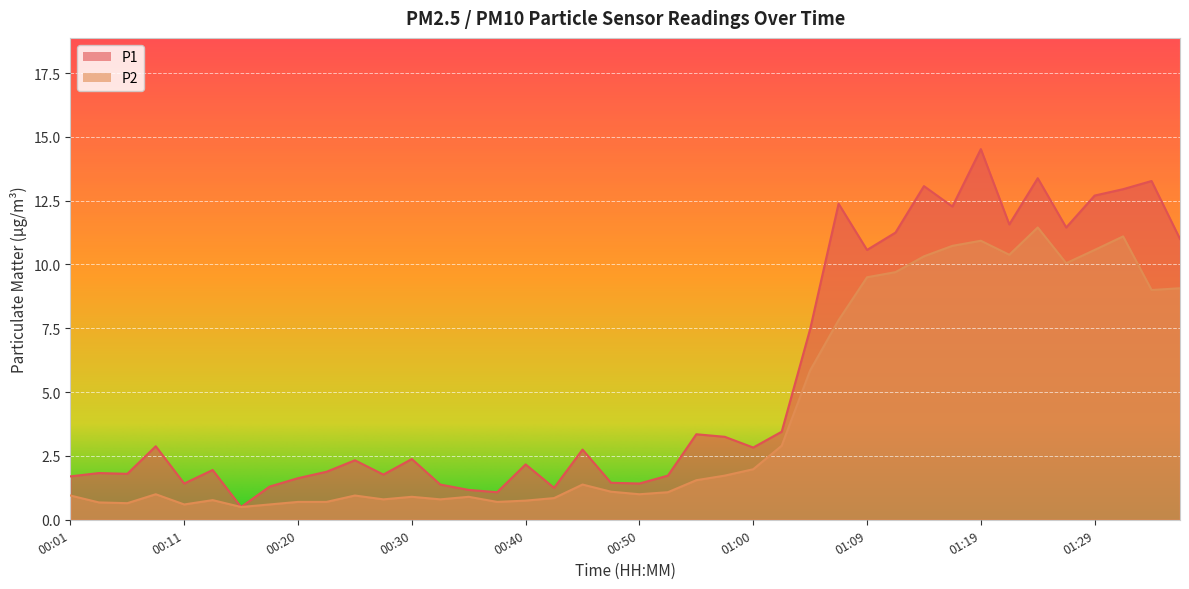

At which category is the sum across all series the highest?

01:19